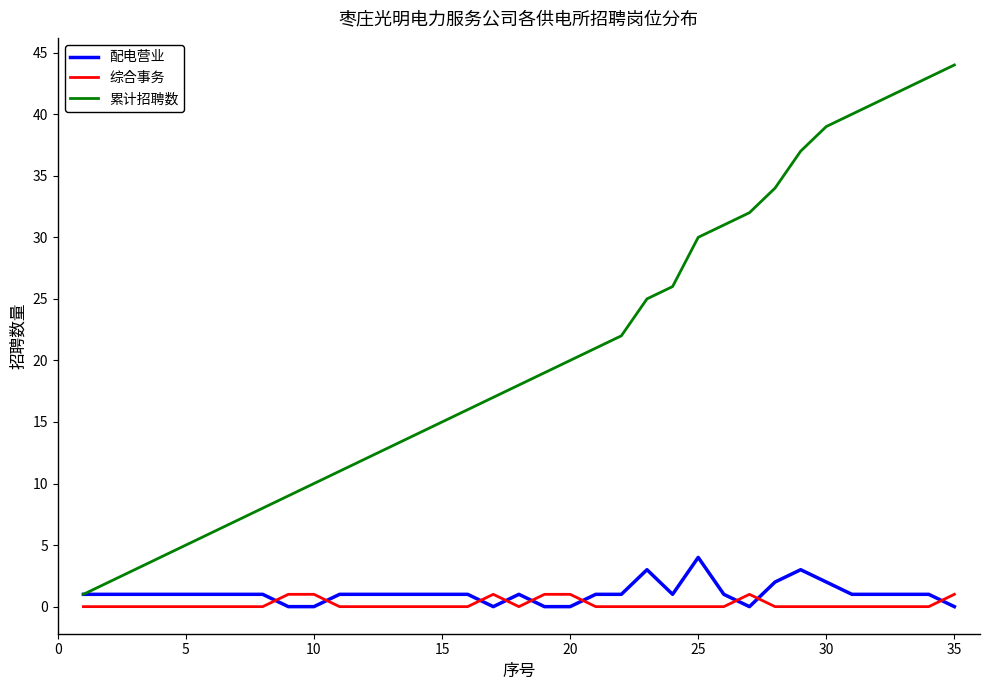

What is the greatest value displayed?

44